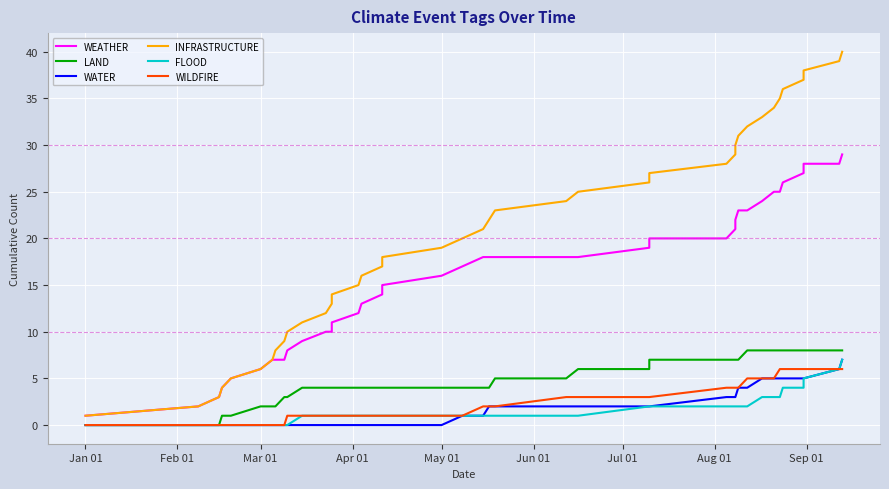

Reading left to right, list all the values displayed in this chart.

WEATHER: 1	2	3	4	5	6	7	7	7	8	9	10	10	11	12	13	14	15	16	17	18	18	18	18	18	19	20	20	21	22	23	23	24	25	25	26	27	28	28	29
LAND: 0	0	0	1	1	2	2	2	3	3	4	4	4	4	4	4	4	4	4	4	4	4	5	5	6	6	7	7	7	7	7	8	8	8	8	8	8	8	8	8
WATER: 0	0	0	0	0	0	0	0	0	0	0	0	0	0	0	0	0	0	0	1	1	2	2	2	2	2	2	3	3	3	4	4	5	5	5	5	5	5	6	7
INFRASTRUCTURE: 1	2	3	4	5	6	7	8	9	10	11	12	13	14	15	16	17	18	19	20	21	22	23	24	25	26	27	28	29	30	31	32	33	34	35	36	37	38	39	40
FLOOD: 0	0	0	0	0	0	0	0	0	0	1	1	1	1	1	1	1	1	1	1	1	1	1	1	1	2	2	2	2	2	2	2	3	3	3	4	4	5	6	7
WILDFIRE: 0	0	0	0	0	0	0	0	0	1	1	1	1	1	1	1	1	1	1	1	2	2	2	3	3	3	3	4	4	4	4	5	5	5	6	6	6	6	6	6